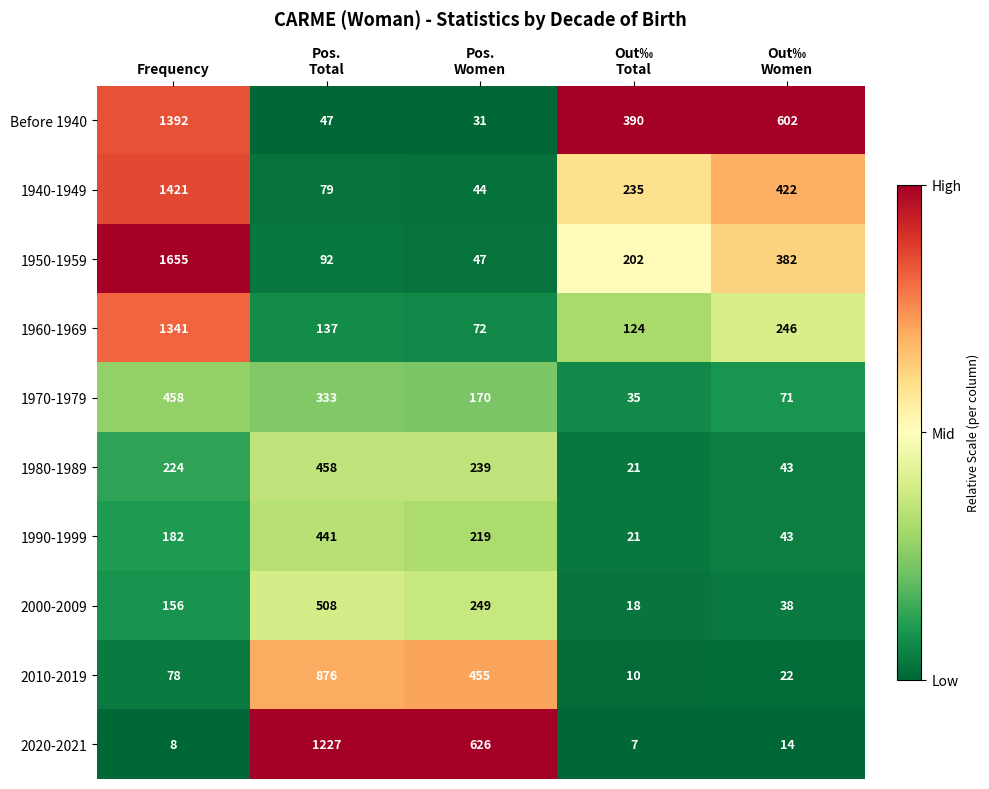

Is it true that 1970-1979 equals 609 at Frequency?

False